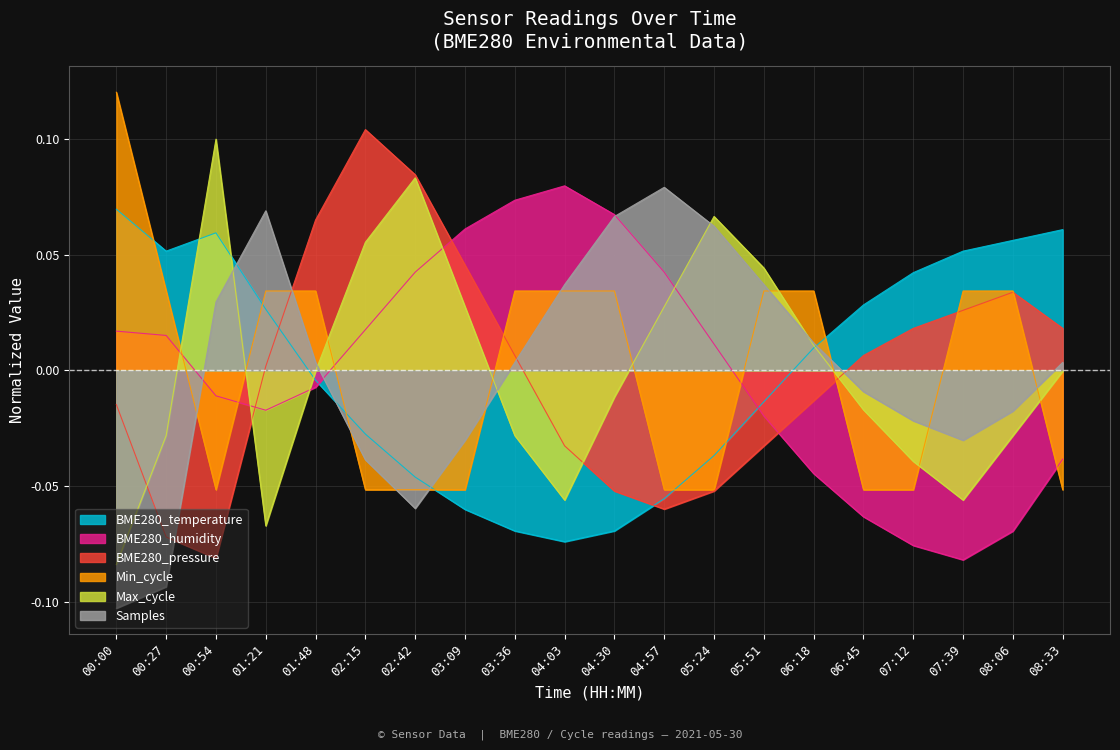

What is the difference between the maximum and minimum values in the BME280_humidity series?

0.2